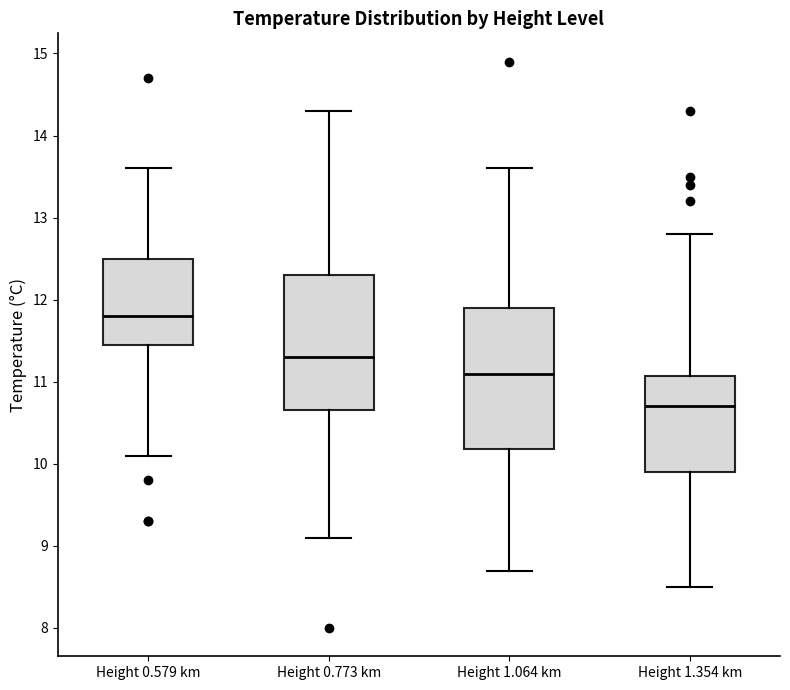

Which box's median line is the lowest?

Height 1.354 km